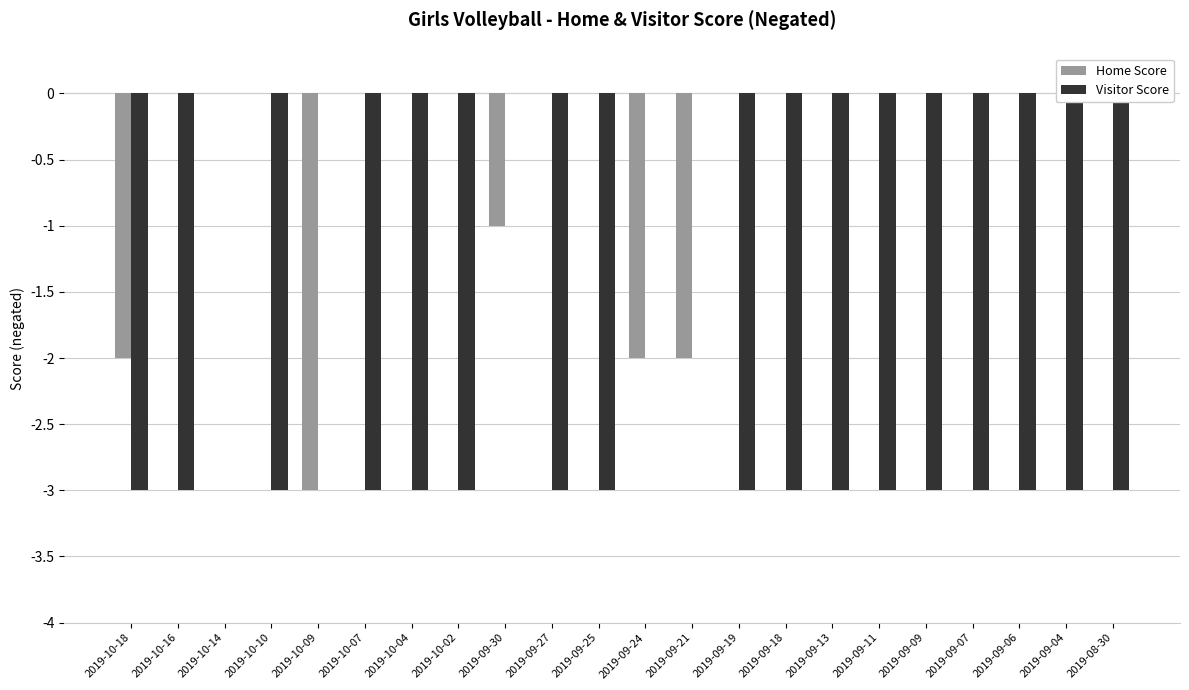

How many bars are there in each group?

2